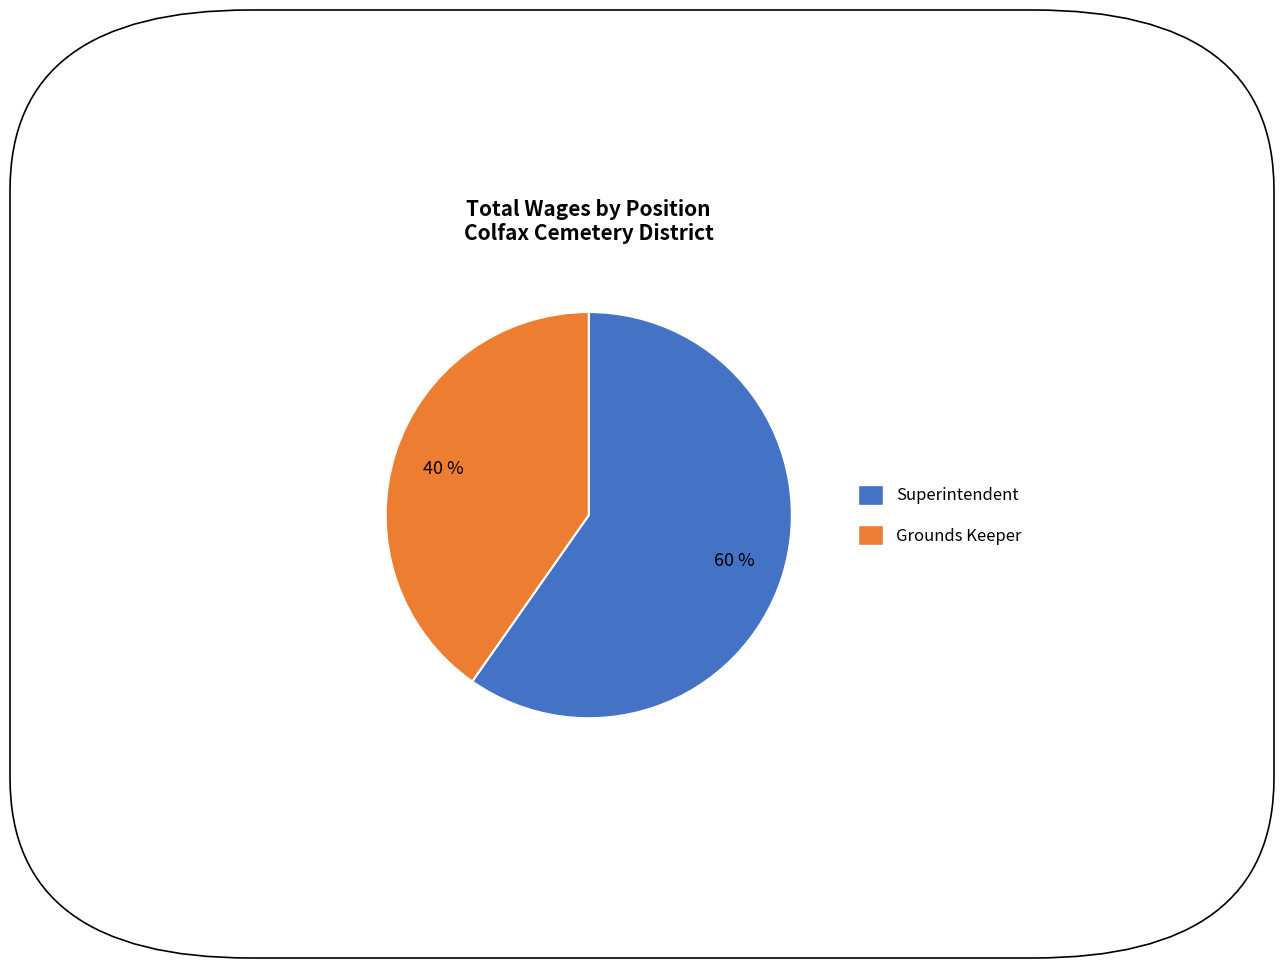

True or false: Superintendent accounts for 60% of the total.

True